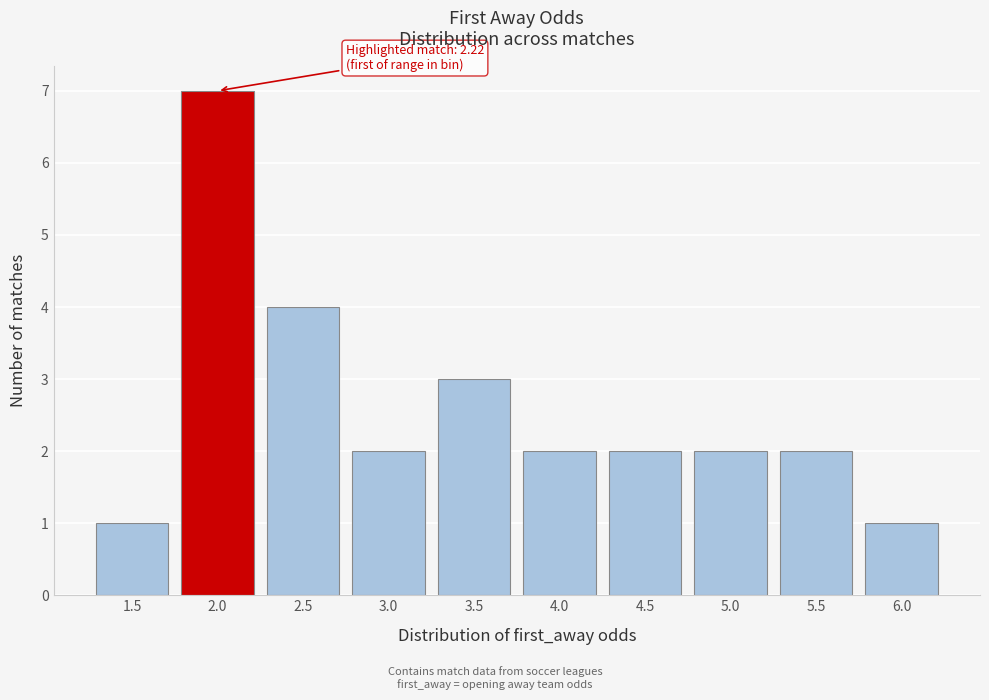

Reading left to right, extract all data points from this chart.

1	7	4	2	3	2	2	2	2	1